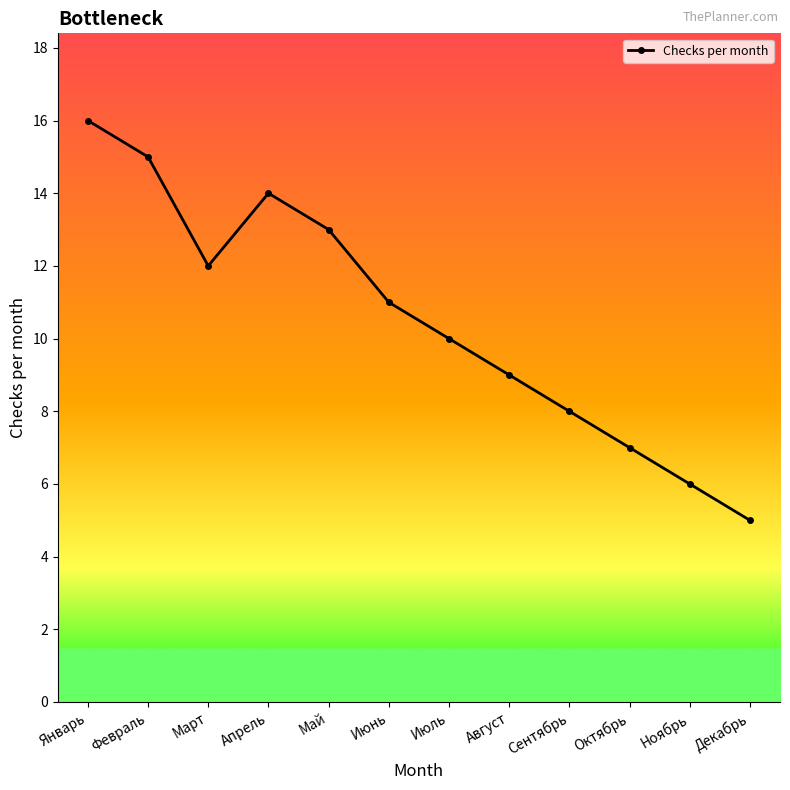

How many values are below 11?

6